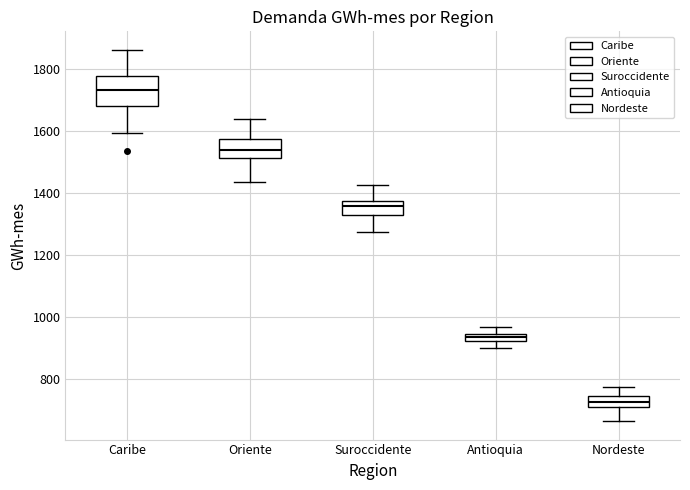

Which box is the tallest, from its lower edge to its upper edge?

Caribe